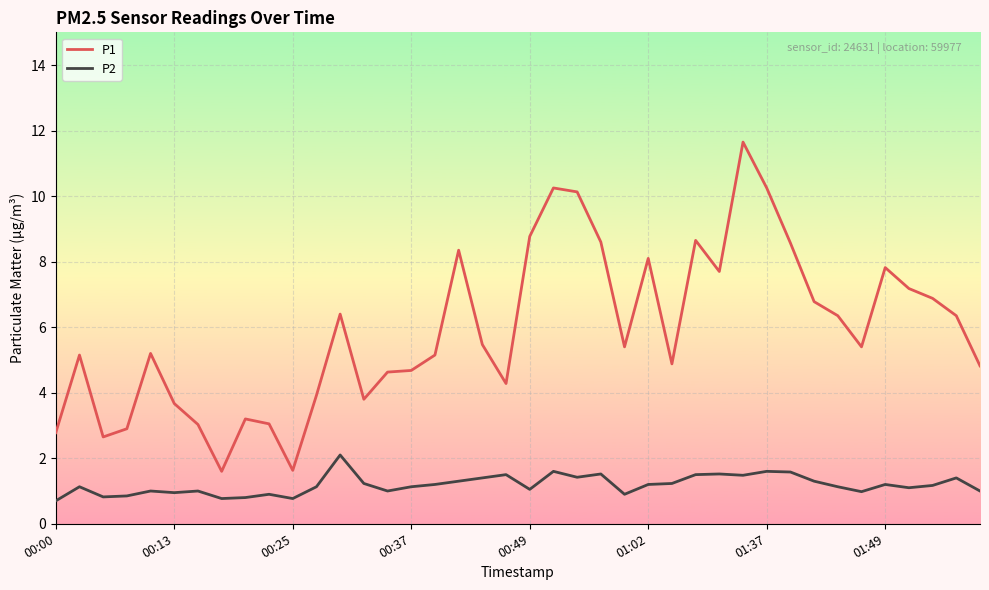

What is the smallest value displayed?

0.7